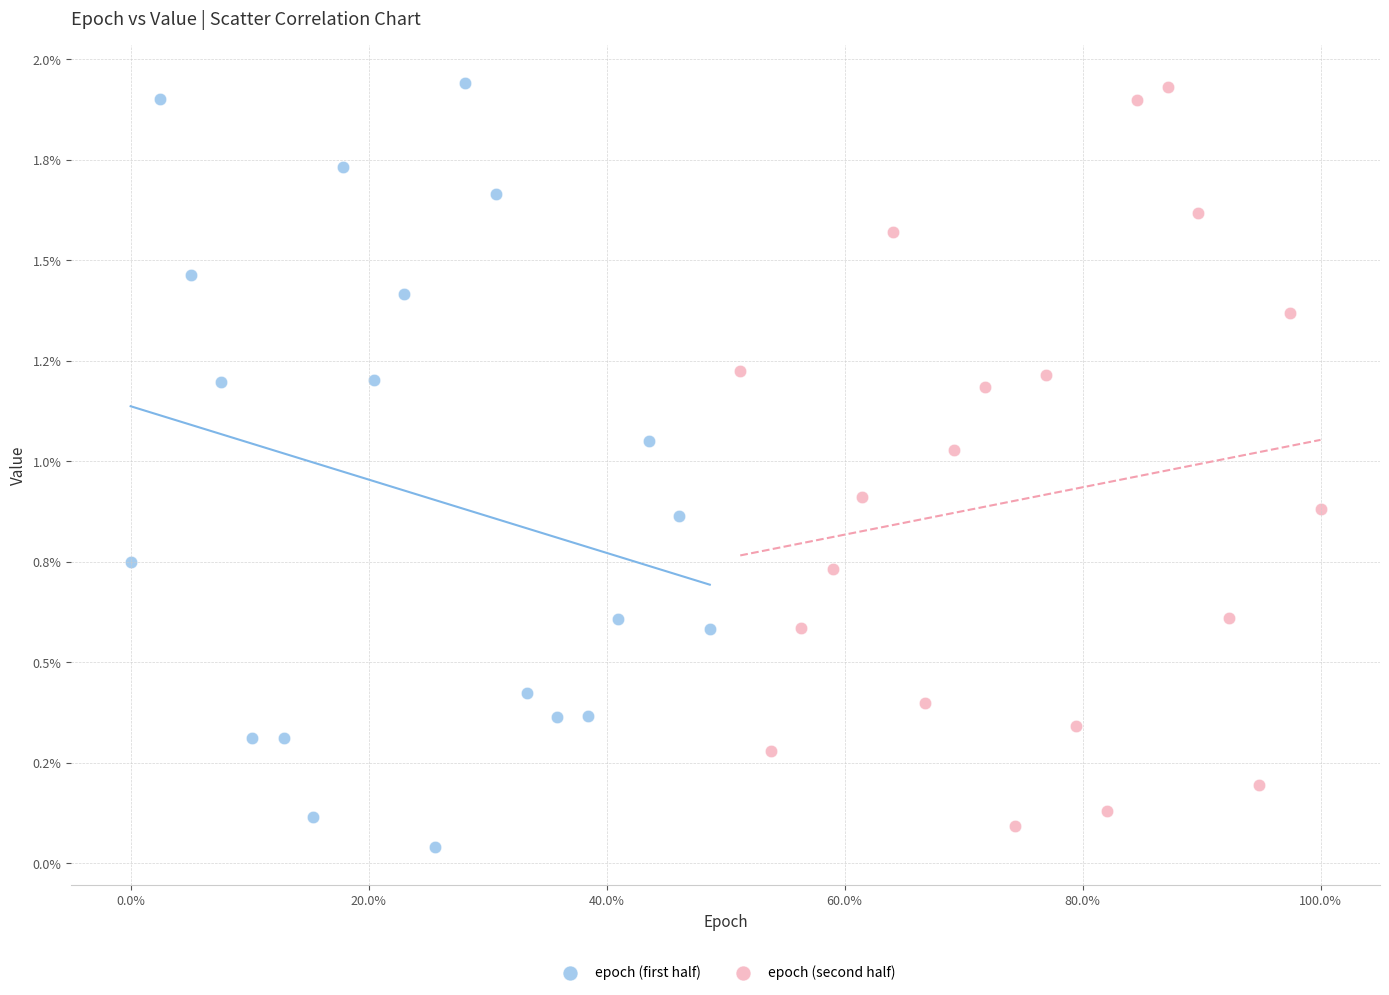

What are all the series names shown in the legend?

epoch (first half), epoch (second half)